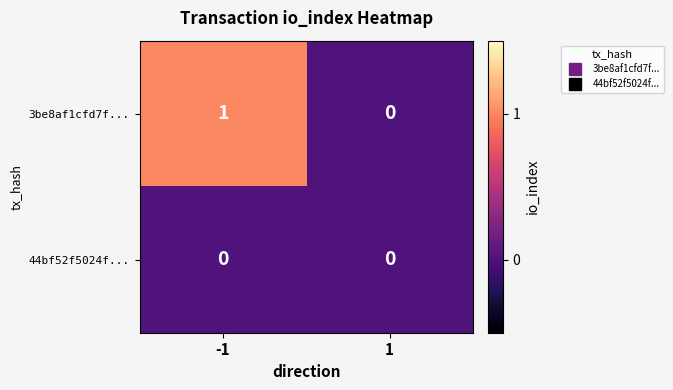

The 44bf52f5024f... series shows 0 at -1. True or false?

True